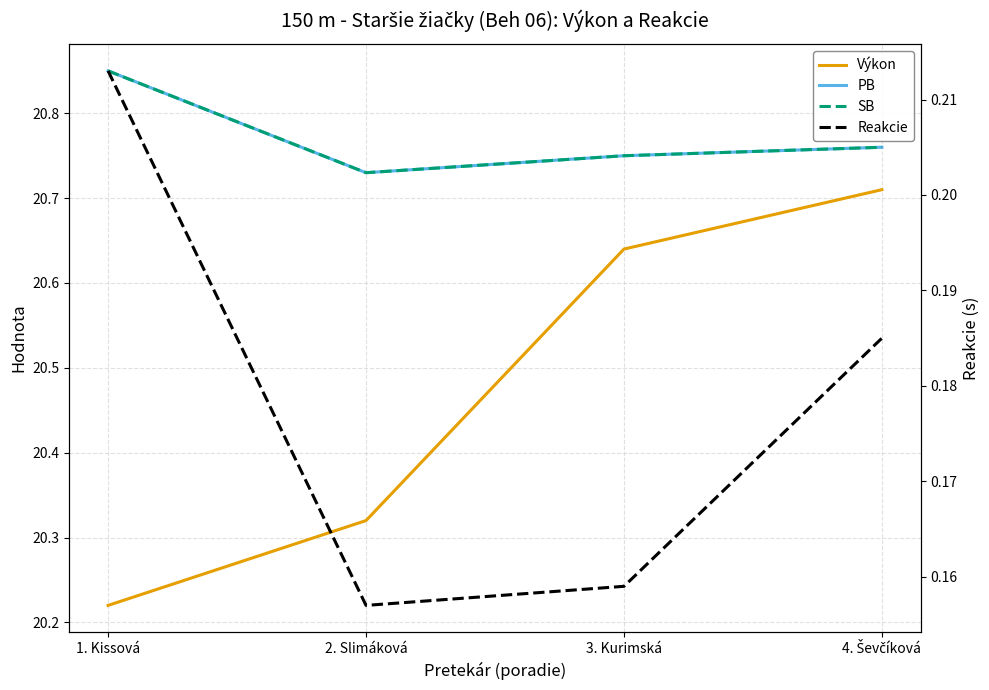

Read the Reakcie value at 2. Slimáková.

0.2